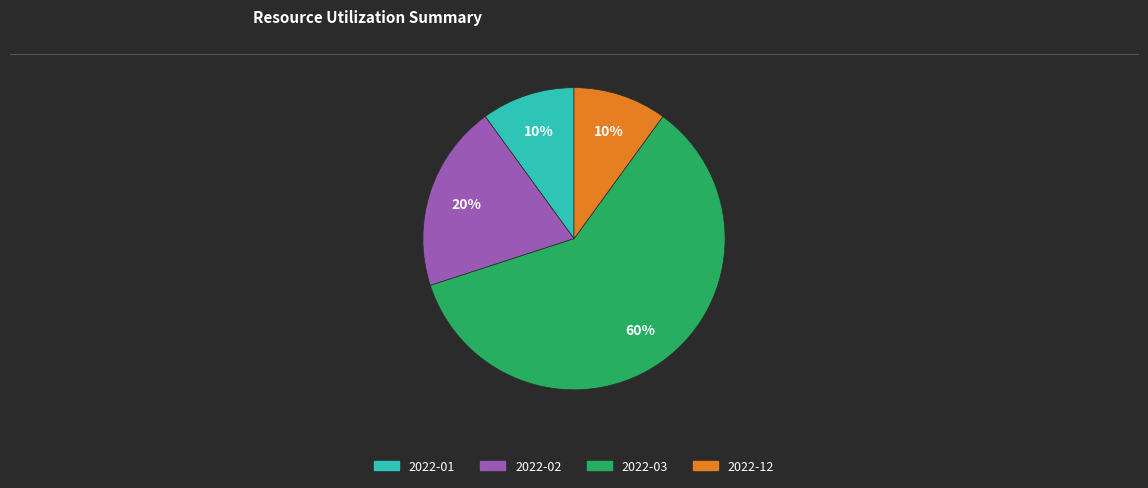

To the nearest percent, what is the combined percentage of 2022-12 and 2022-02?

30%